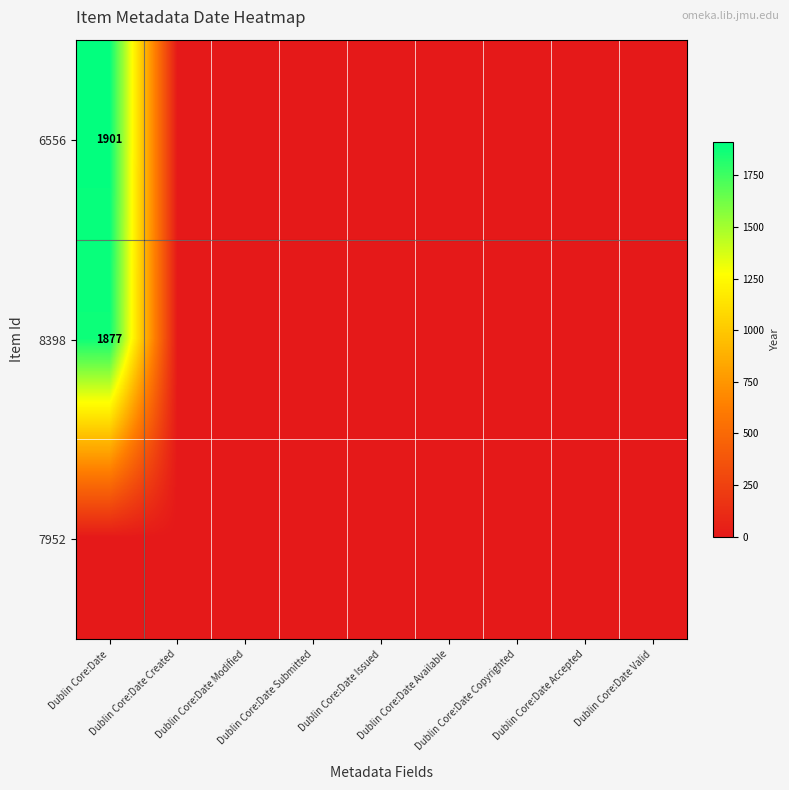

How many series are shown in this chart?

3